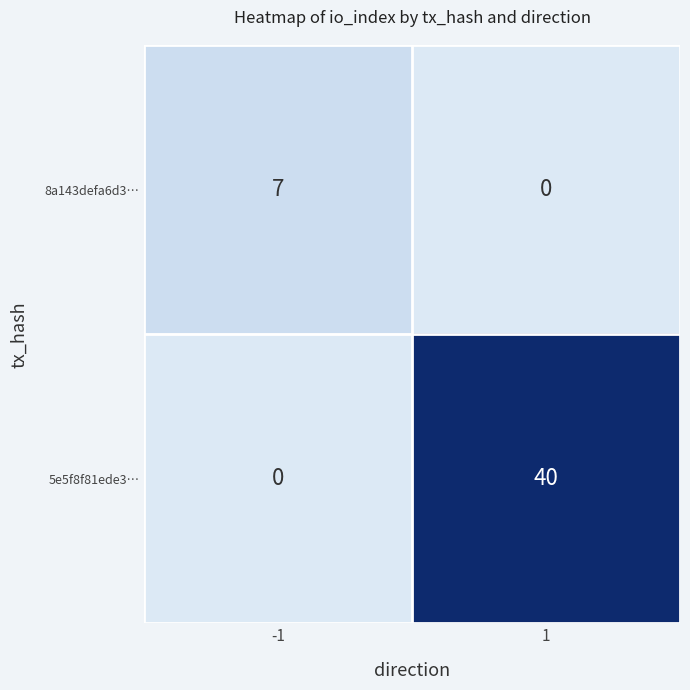

What is the maximum value for 5e5f8f81ede3…?

40